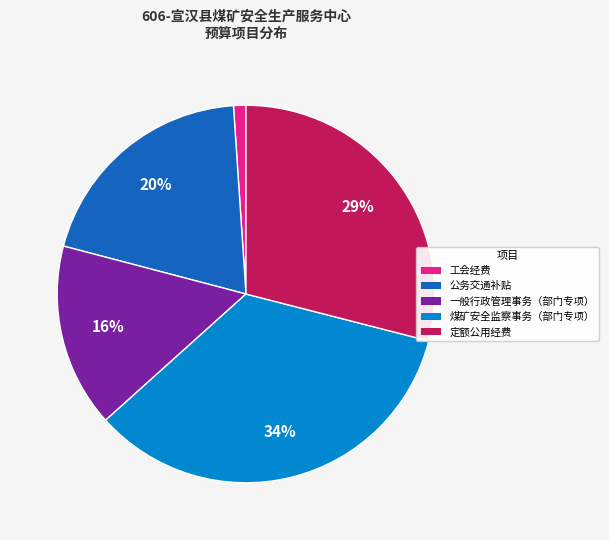

Which has a higher value, 工会经费 or 煤矿安全监察事务（部门专项）?

煤矿安全监察事务（部门专项）